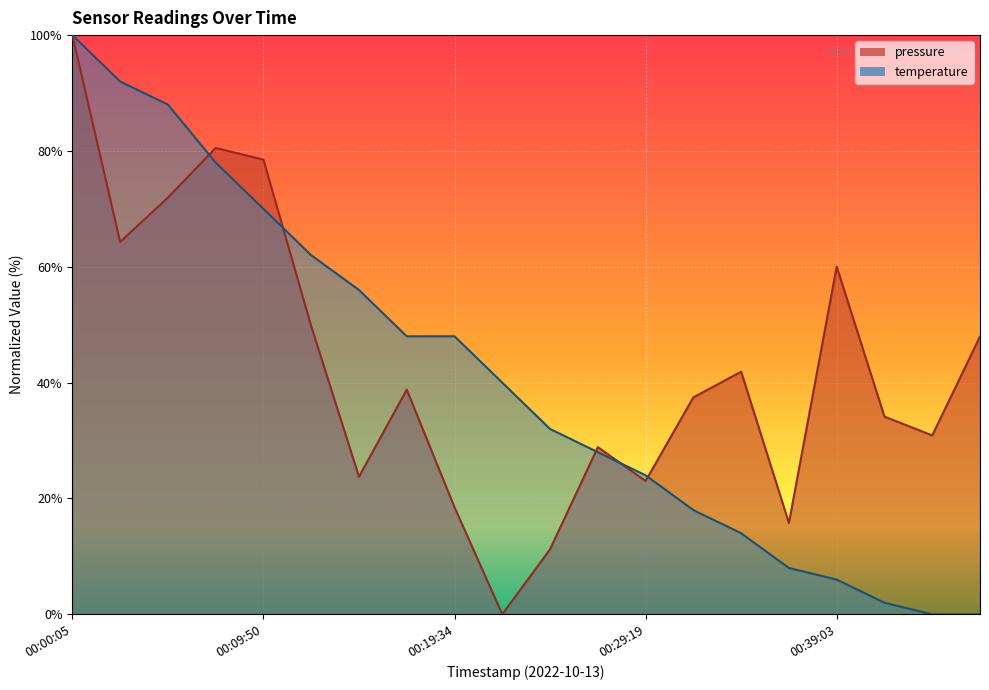

List the labels in order of temperature value, smallest first.

00:43:58, 00:46:26, 00:41:29, 00:39:03, 00:36:37, 00:34:11, 00:31:45, 00:29:19, 00:26:53, 00:24:26, 00:22:01, 00:17:08, 00:19:34, 00:14:42, 00:12:16, 00:09:50, 00:07:23, 00:04:57, 00:02:31, 00:00:05